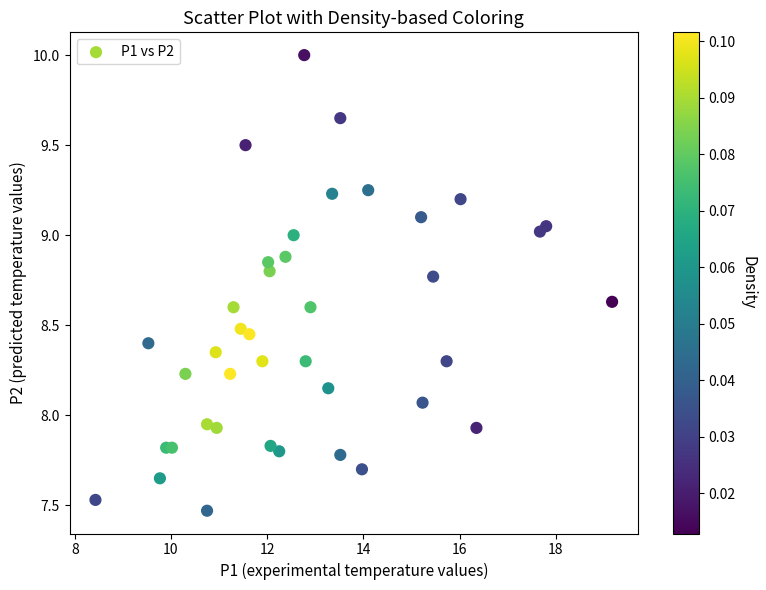

What is the range of X values (max minus min)?

10.7